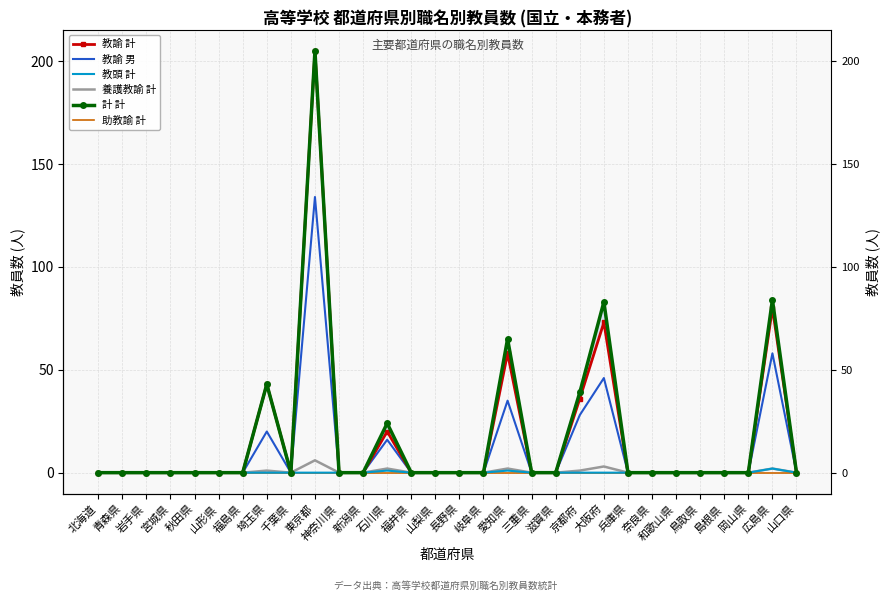

Where is the first local maximum for 計 計?

埼玉県